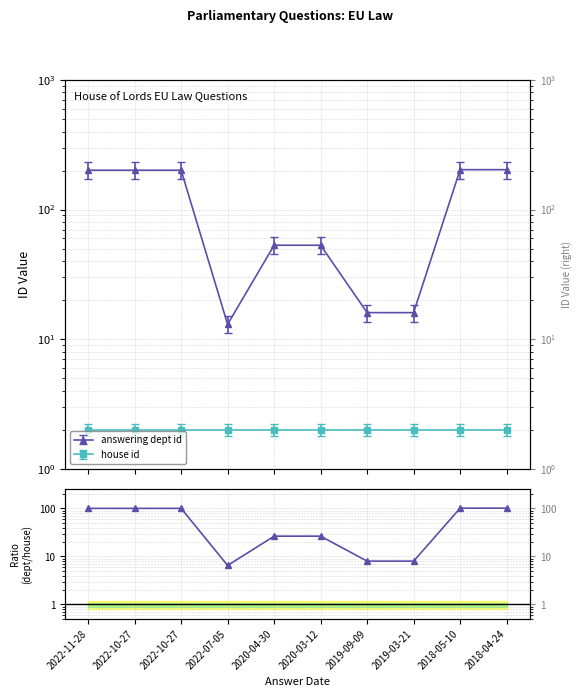

What is the label of the 7th point from the right?

2022-07-05